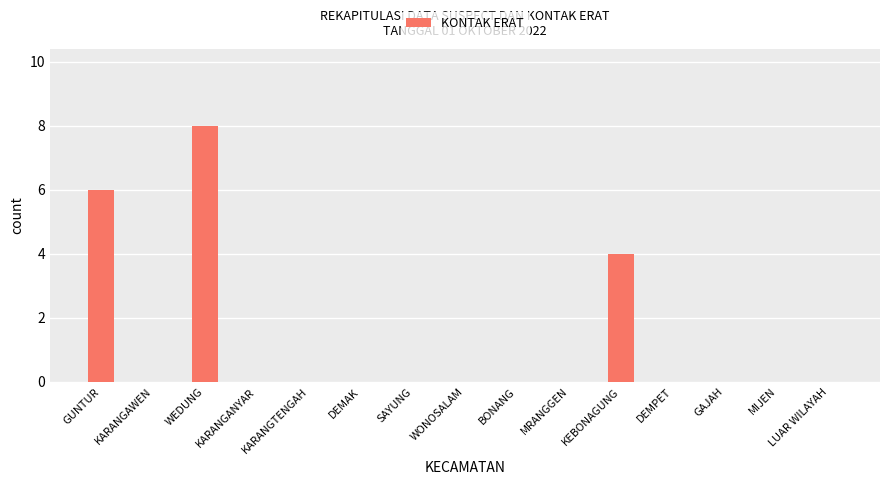

What is the change in value from GUNTUR to MRANGGEN?

-6